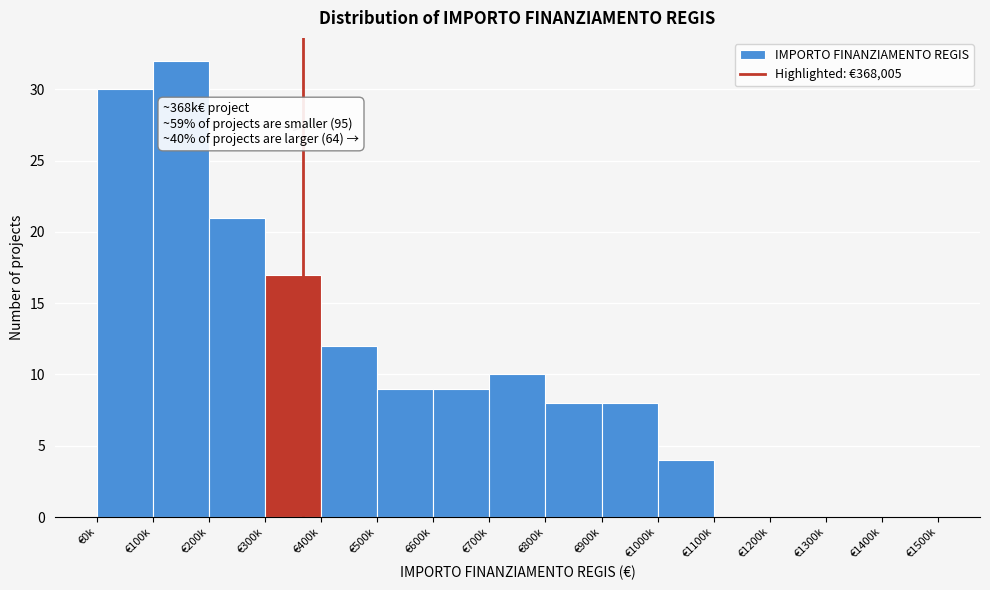

Reading left to right, list all the values displayed in this chart.

€0k=30	€100k=32	€200k=21	€300k=17	€400k=12	€500k=9	€600k=9	€700k=10	€800k=8	€900k=8	€1000k=4	€1100k=0	€1200k=0	€1300k=0	€1400k=0